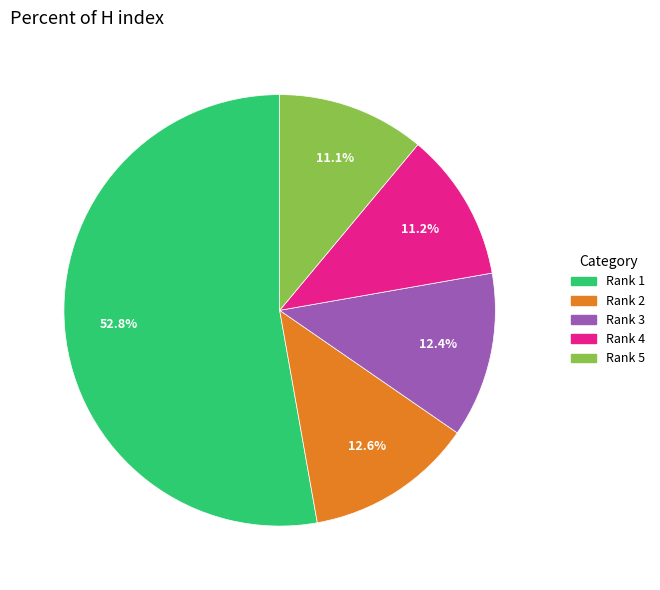

How much of the chart is everything except Rank 4?

88.8%